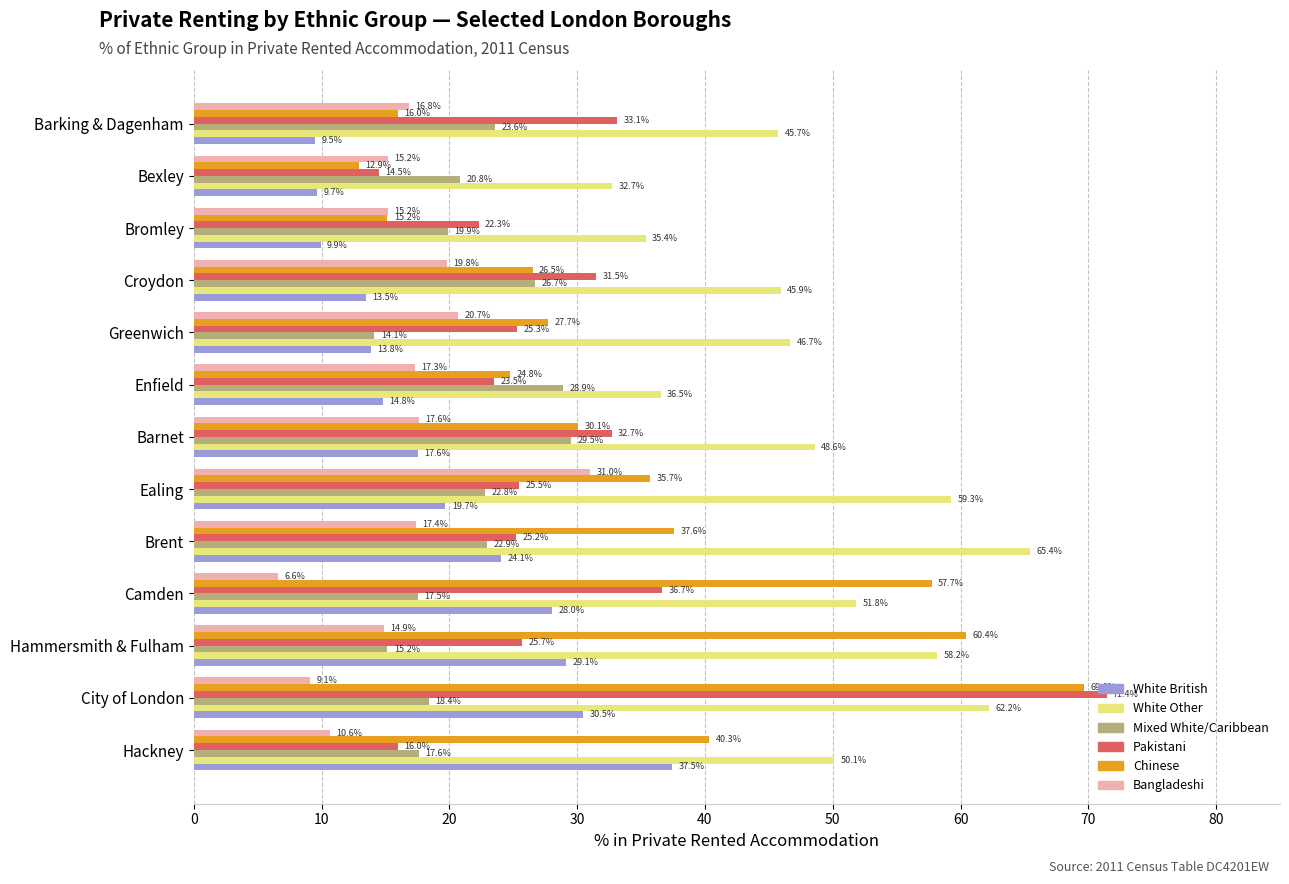

At which category is the sum across all series the highest?

City of London